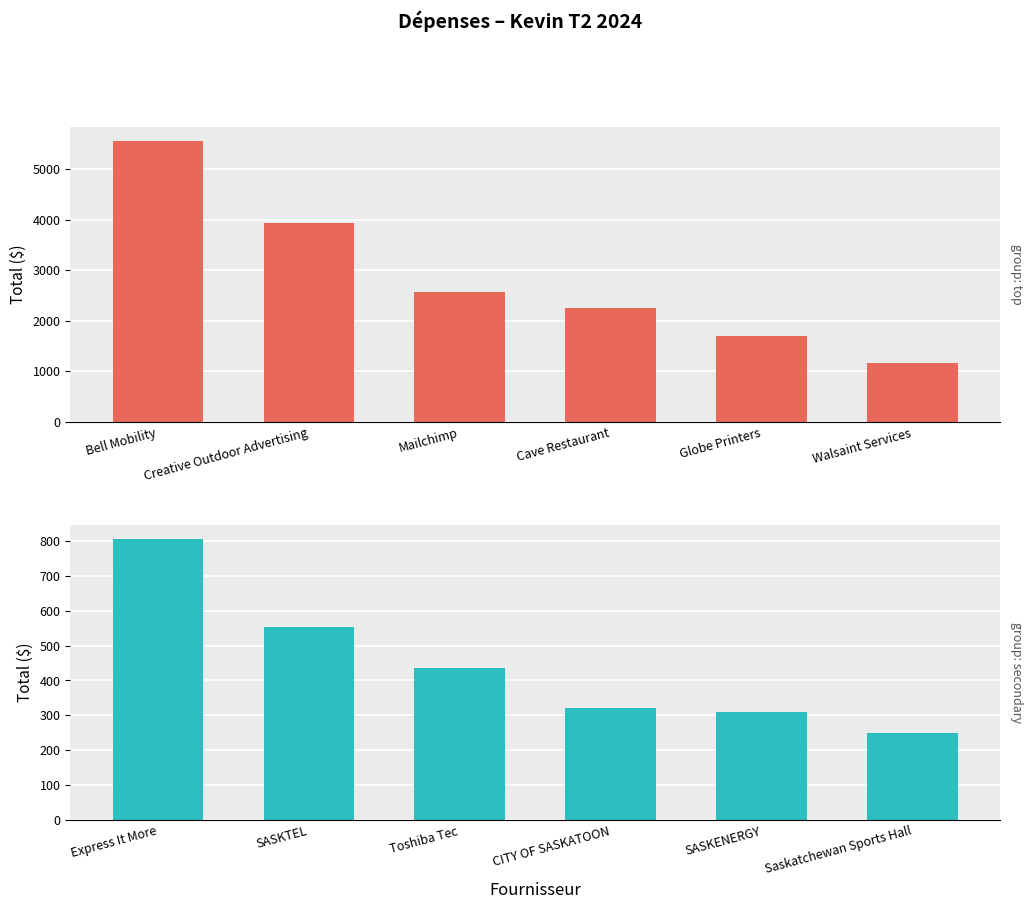

At how many categories does at least one series exceed 4886?

1